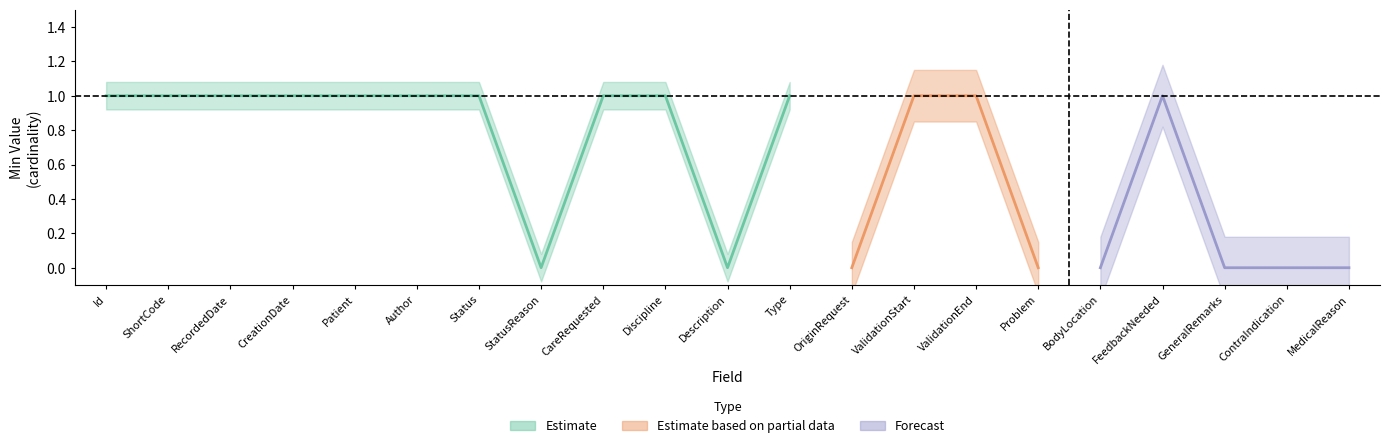

Is this an area chart (filled region under the line)?

No